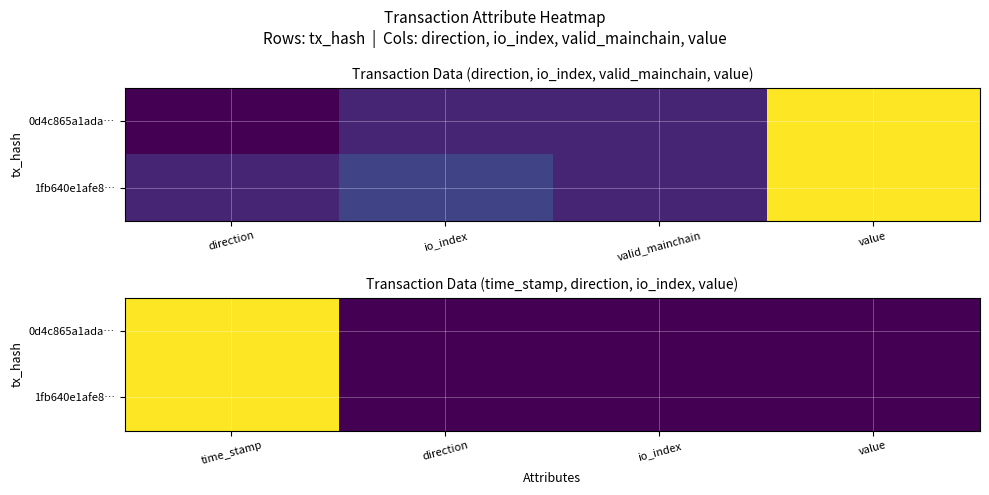

True or false: 0d4c865a1ada… has a value of 0.0 at io_index.

True